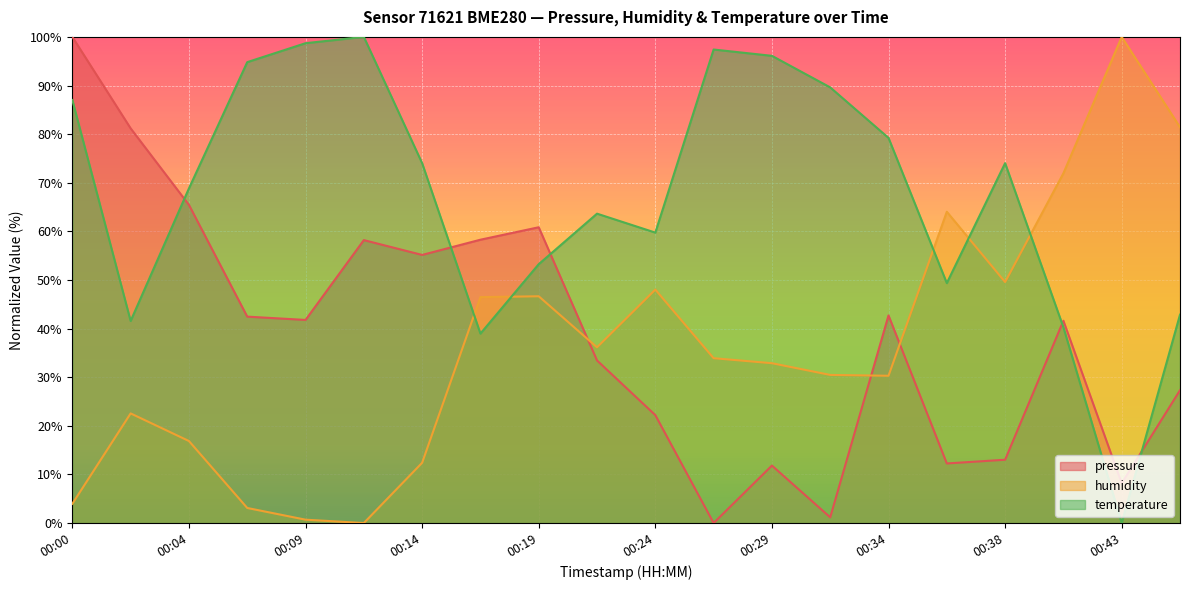

In pressure, how many points are higher than both neighbors (excluding endpoints)?

5